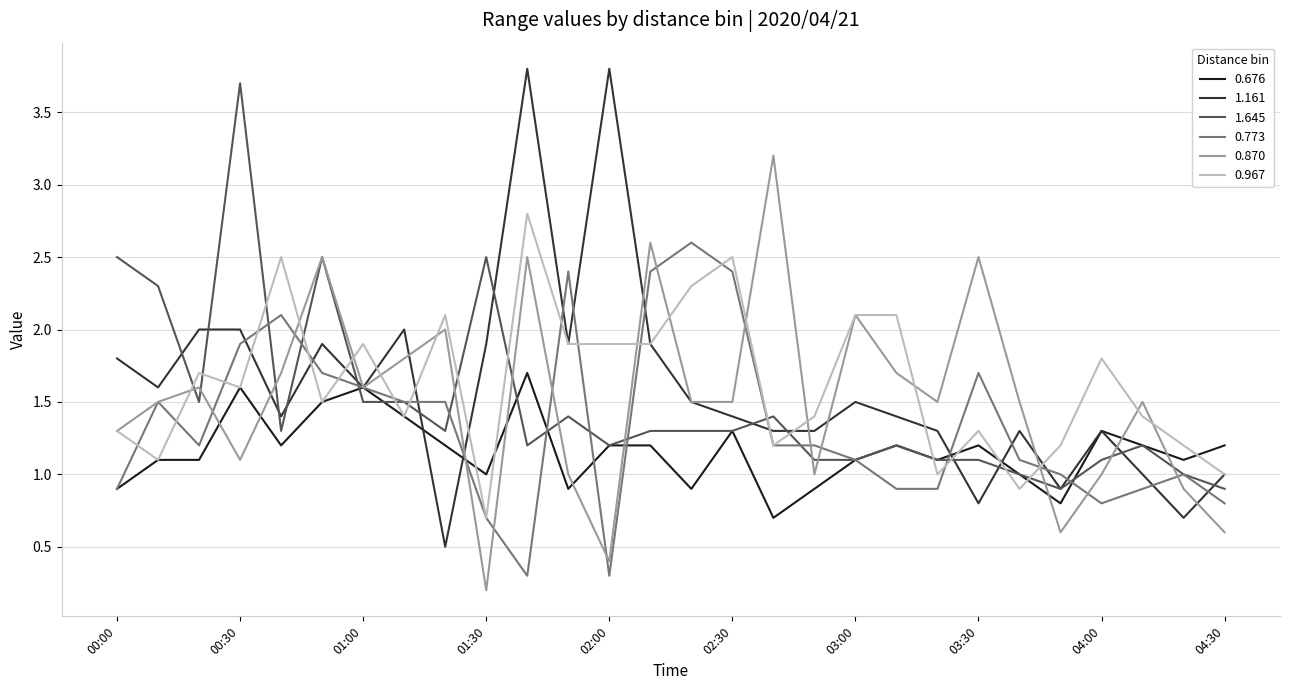

How many interior local peaks does the 0.870 series have?

9